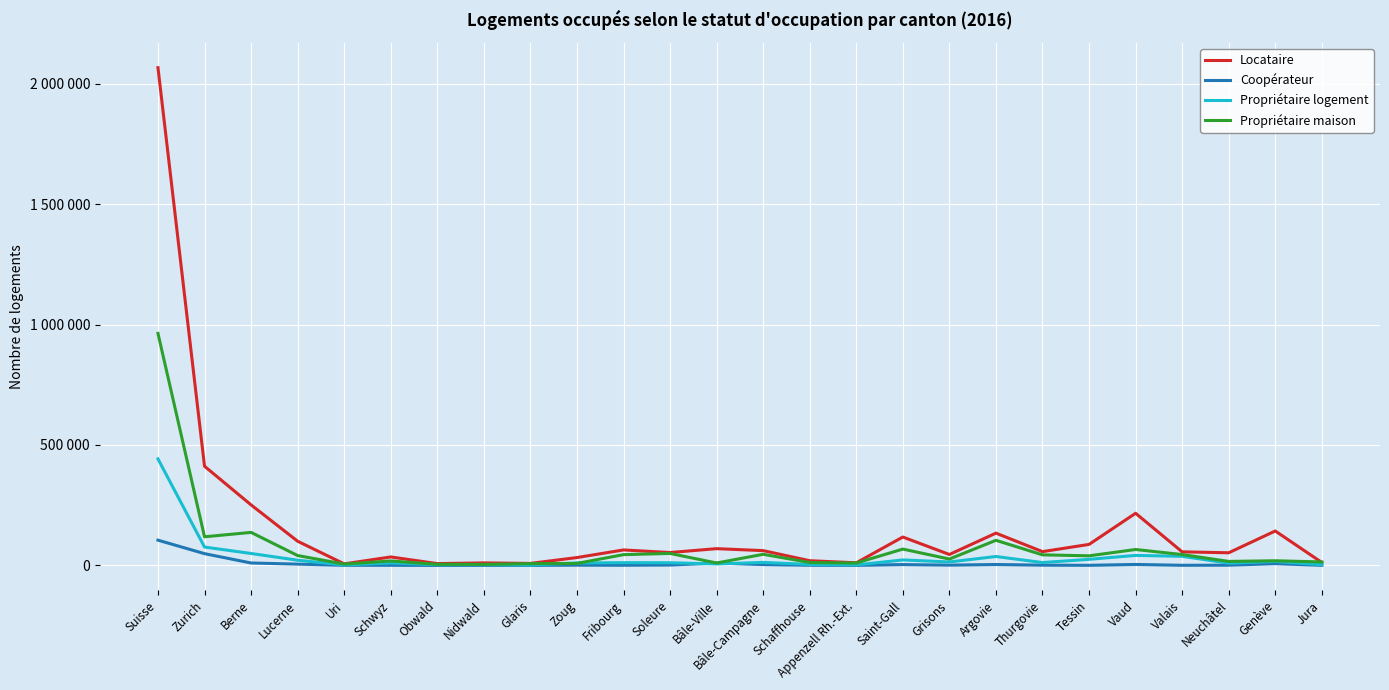

Which series changed the most between Suisse and Bâle-Ville?

Locataire